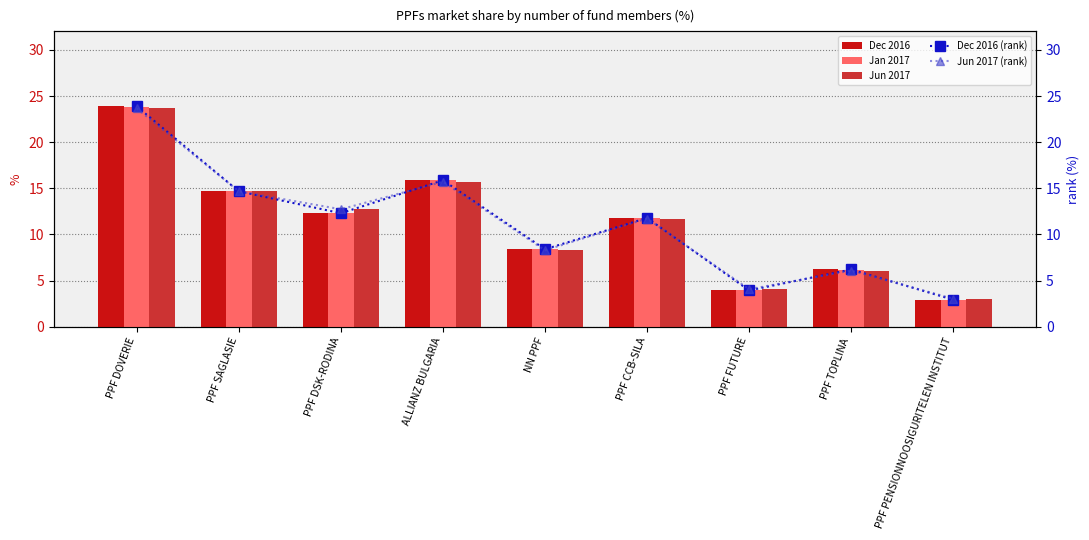

Rank the series by their maximum value, from highest to lowest.

Dec 2016, Dec 2016 (rank), Jan 2017, Jun 2017, Jun 2017 (rank)